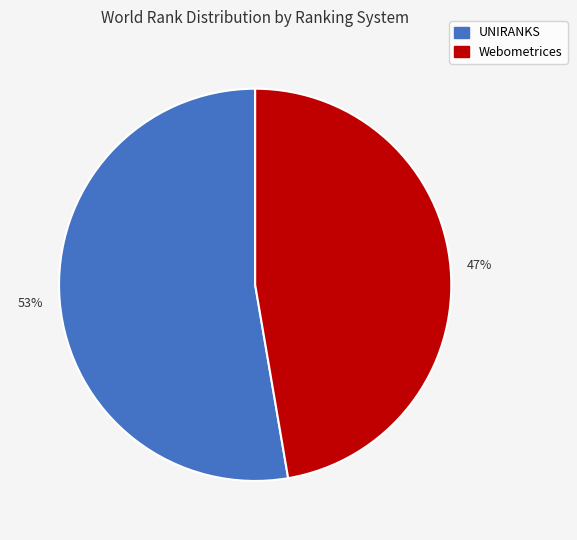

True or false: Webometrices accounts for 47% of the total.

True